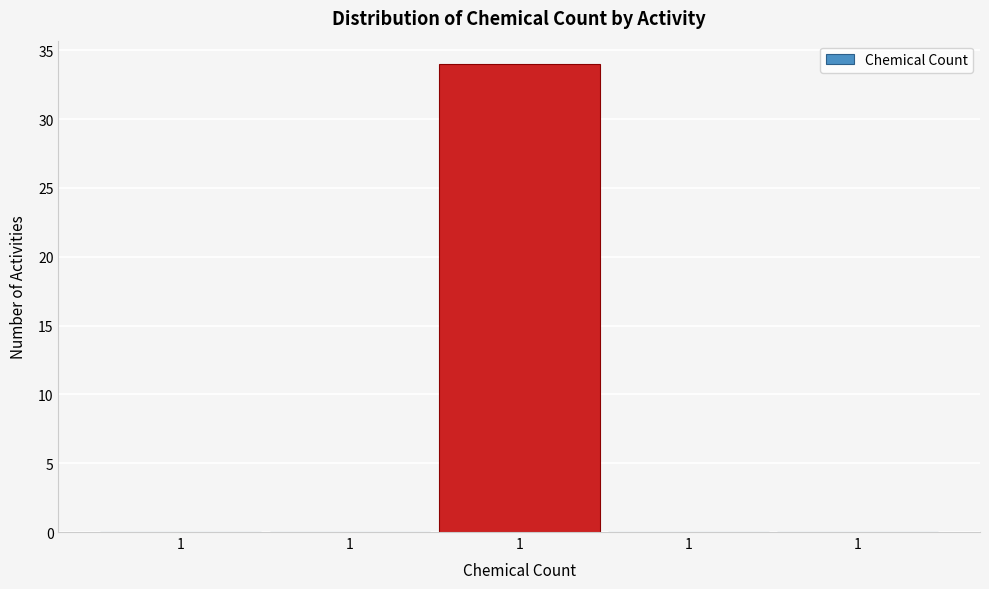

Count the number of data series in this chart.

1